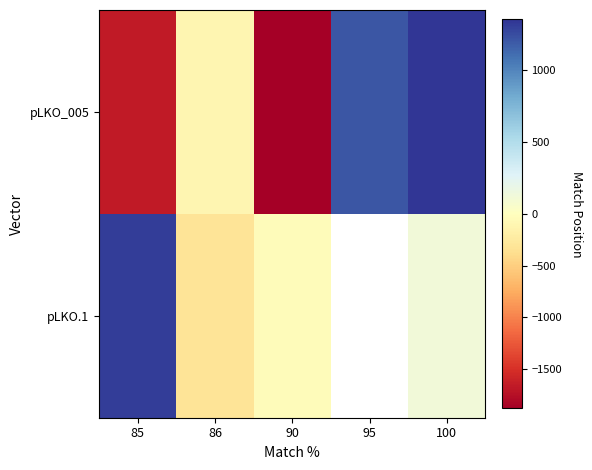

At how many categories does at least one series exceed -957?

5